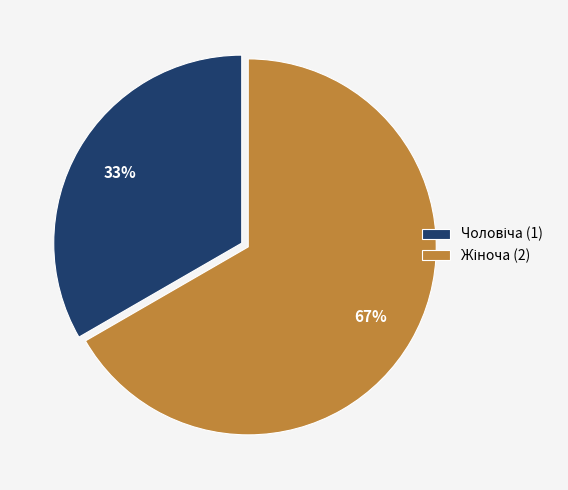

Is there any slice that represents more than half of the pie?

Yes